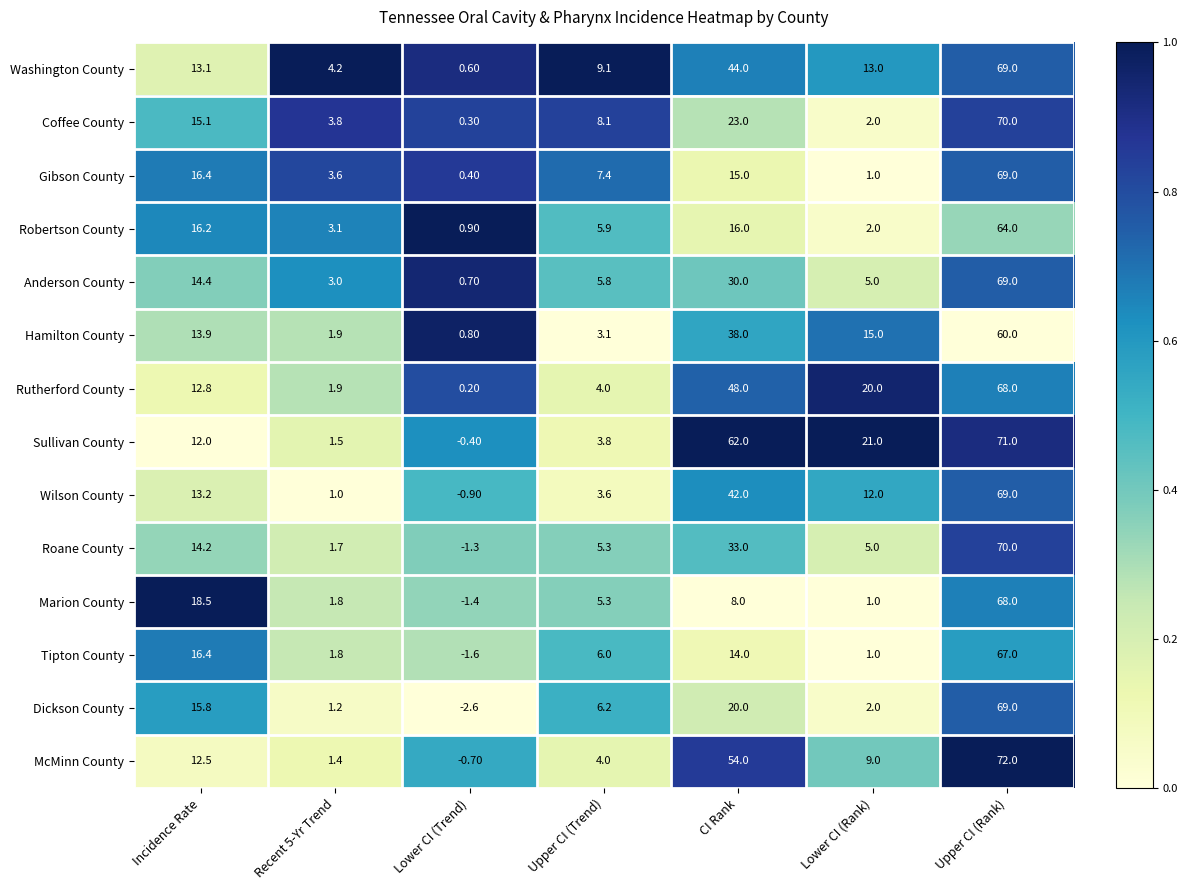

What is the sum of the Marion County values at CI Rank and Upper CI (Rank)?

76.0